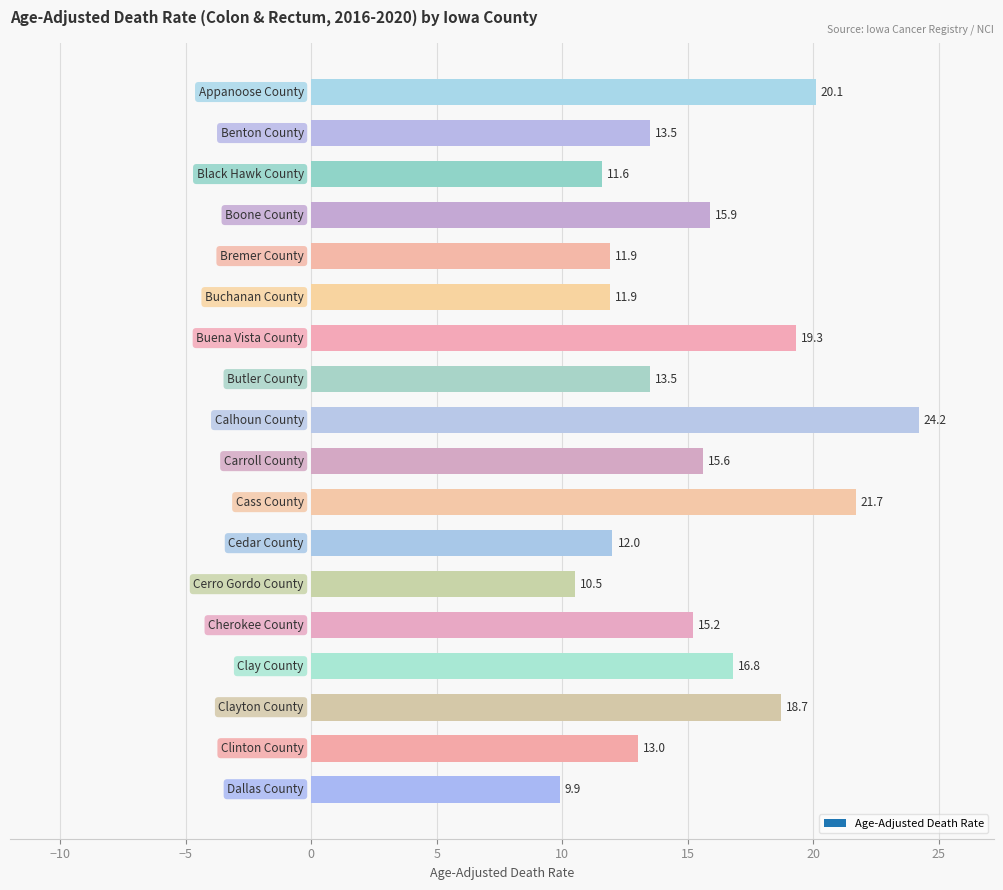

What is the difference between the second highest and minimum values?

11.8